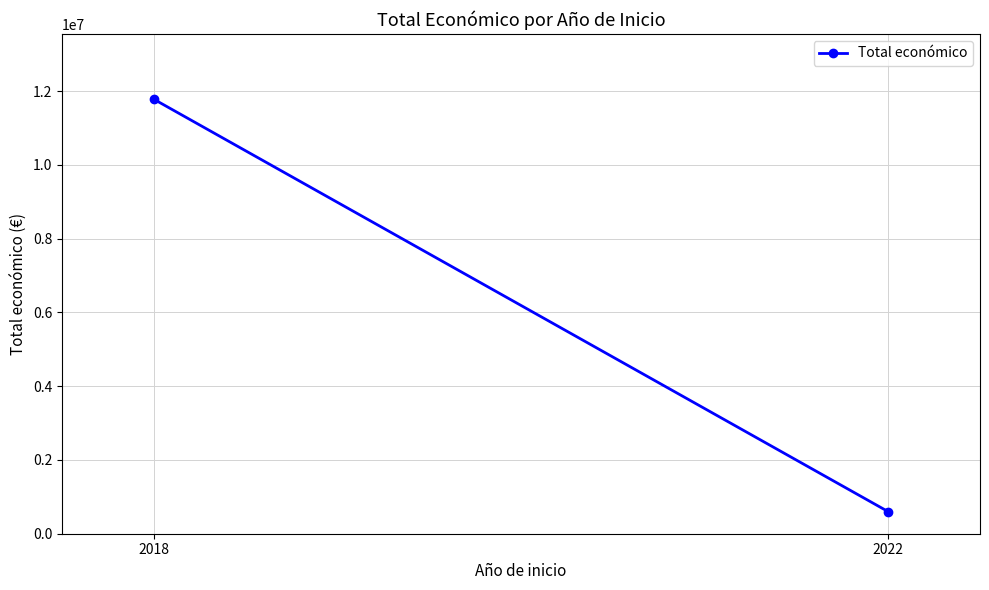

Reading left to right, list all the values displayed in this chart.

11784423	599022